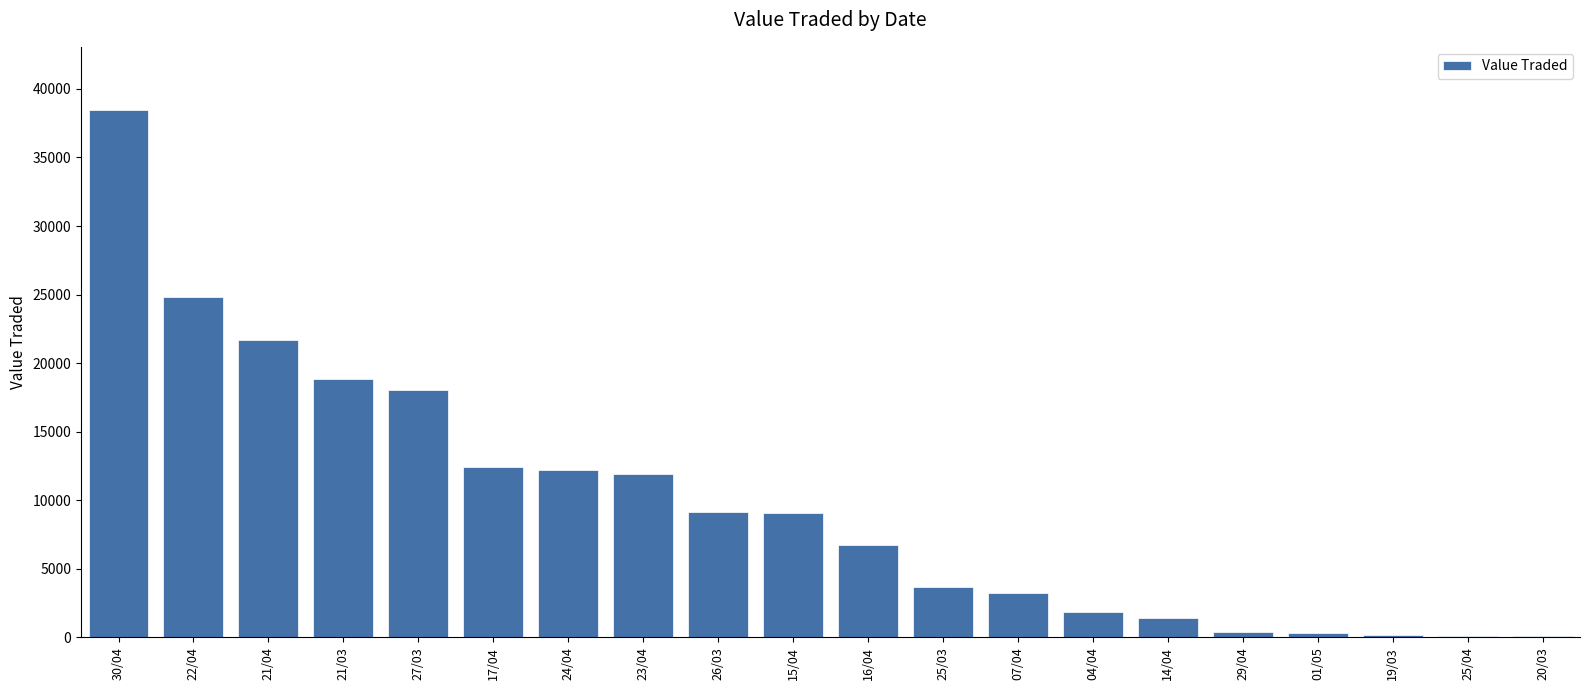

What value does the data have at 29/04, to the nearest 10?

410